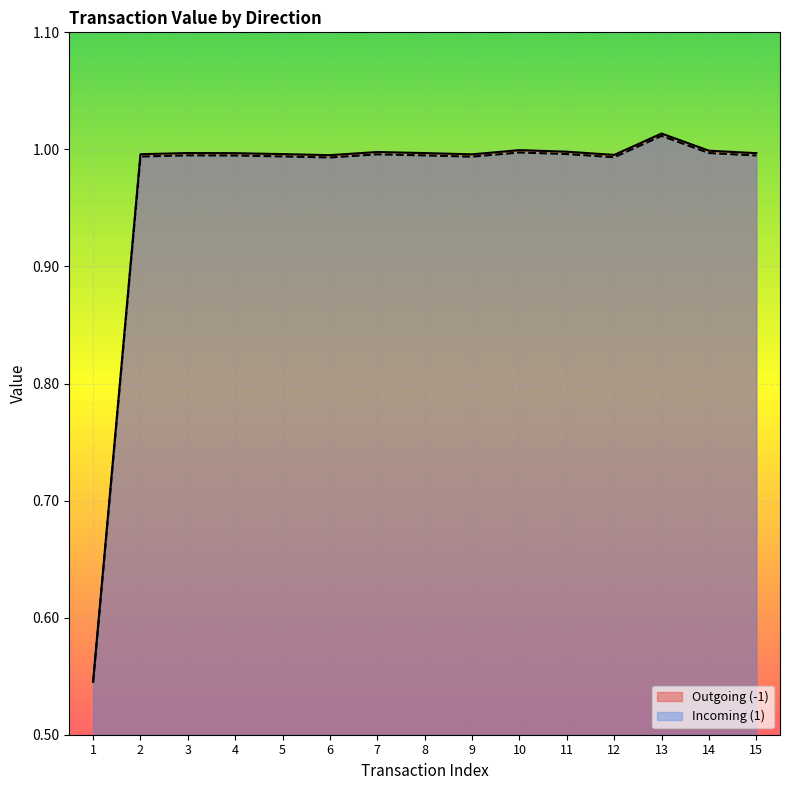

How many interior local valleys does the Incoming (1) series have?

3